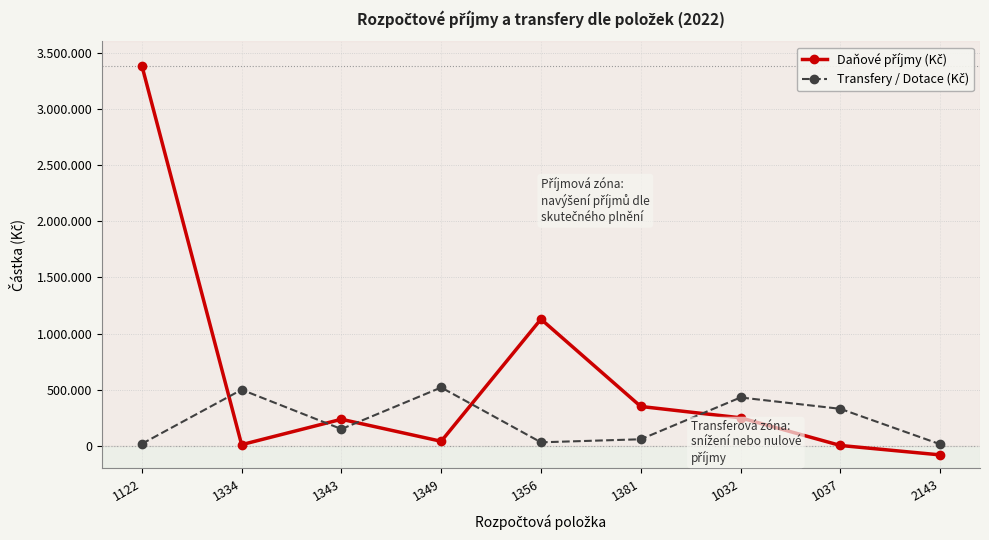

Does the chart have visible grid lines?

Yes